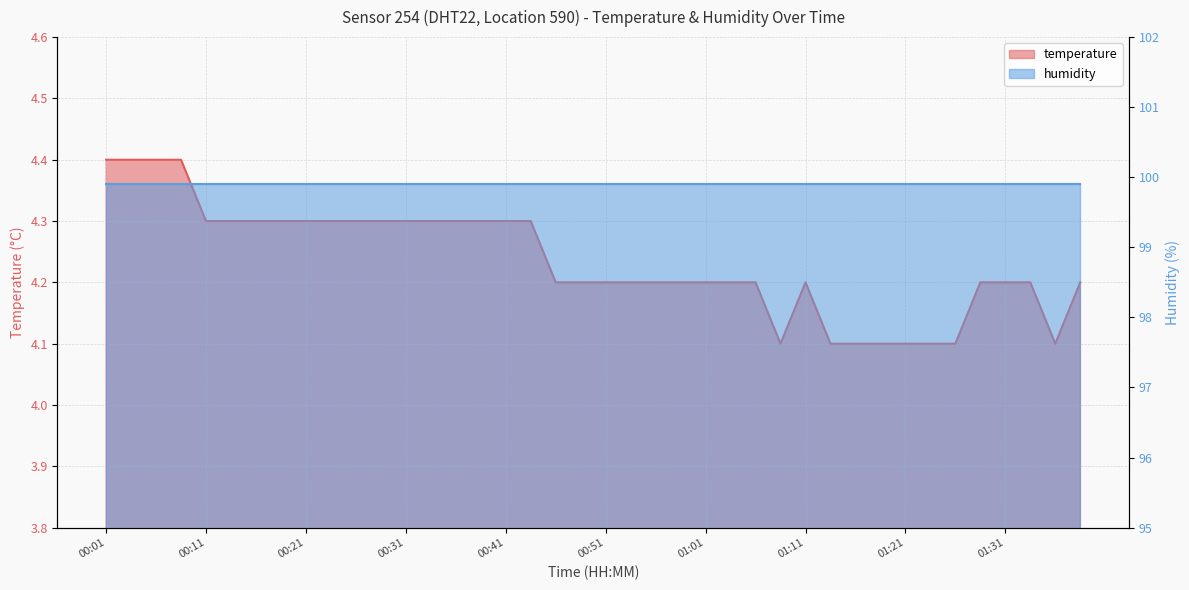

At which category does the chart reach its minimum across all series?

01:08